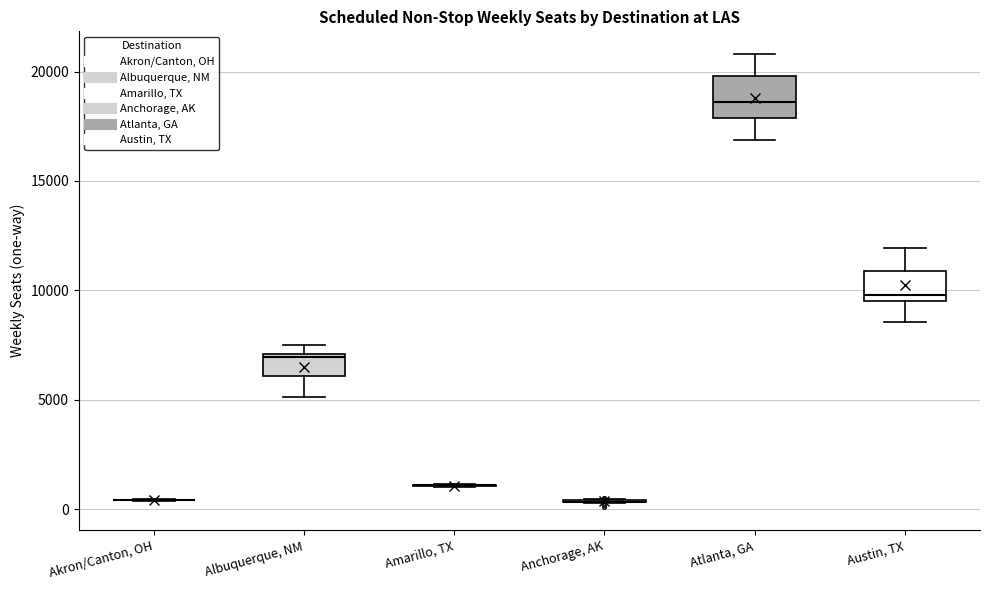

Reading left to right, transcribe this box plot: for each box, give where its median line is, the range the box spans, and where its two whiskers end, as read against the y-axis. The values are not printed on the chart, so give them approximately, as read against the axis.

Akron/Canton, OH: box collapsed to a line at 500, whiskers 500 to 500
Albuquerque, NM: median 7000 (just below the box's upper edge), box 6000 to 7000, whiskers 5000 to 7500
Amarillo, TX: box collapsed to a line at 1000, whiskers 1000 to 1000
Anchorage, AK: box collapsed to a line at 500, whiskers 500 to 500
Atlanta, GA: median 18500, box 18000 to 20000, whiskers 17000 to 21000
Austin, TX: median 10000, box 9500 to 11000, whiskers 8500 to 12000